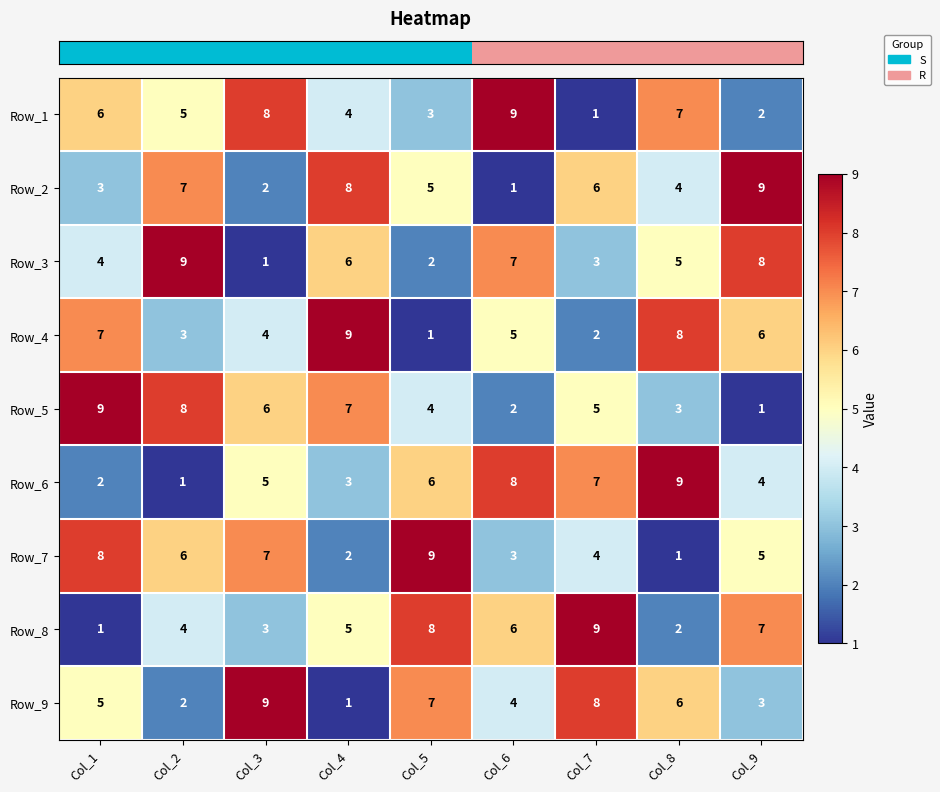

What is the sum of the Row_6 values at Col_5 and Col_8?

15